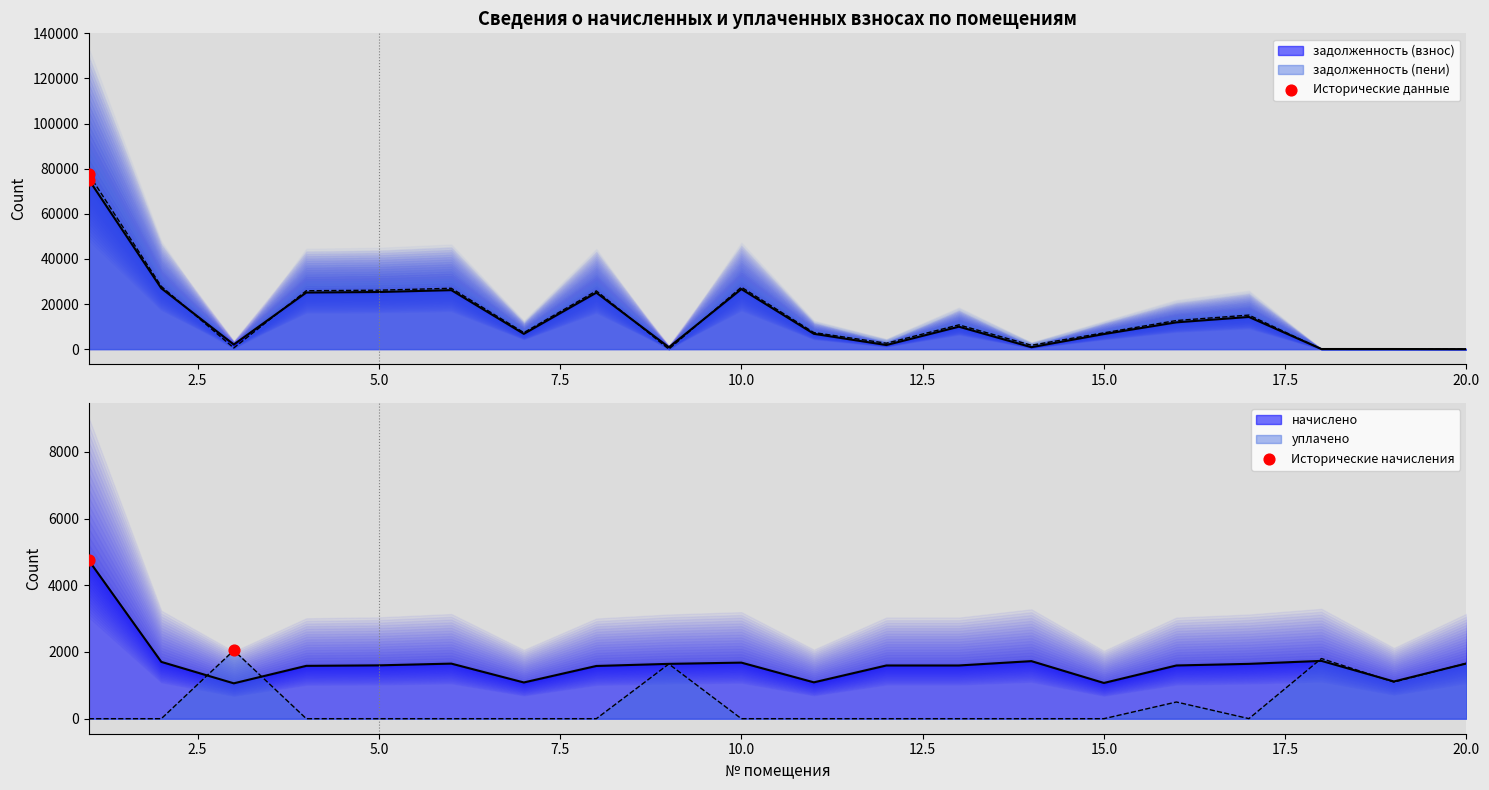

What are all the series names shown in the legend?

задолженность (взнос), задолженность (пени), начислено, уплачено